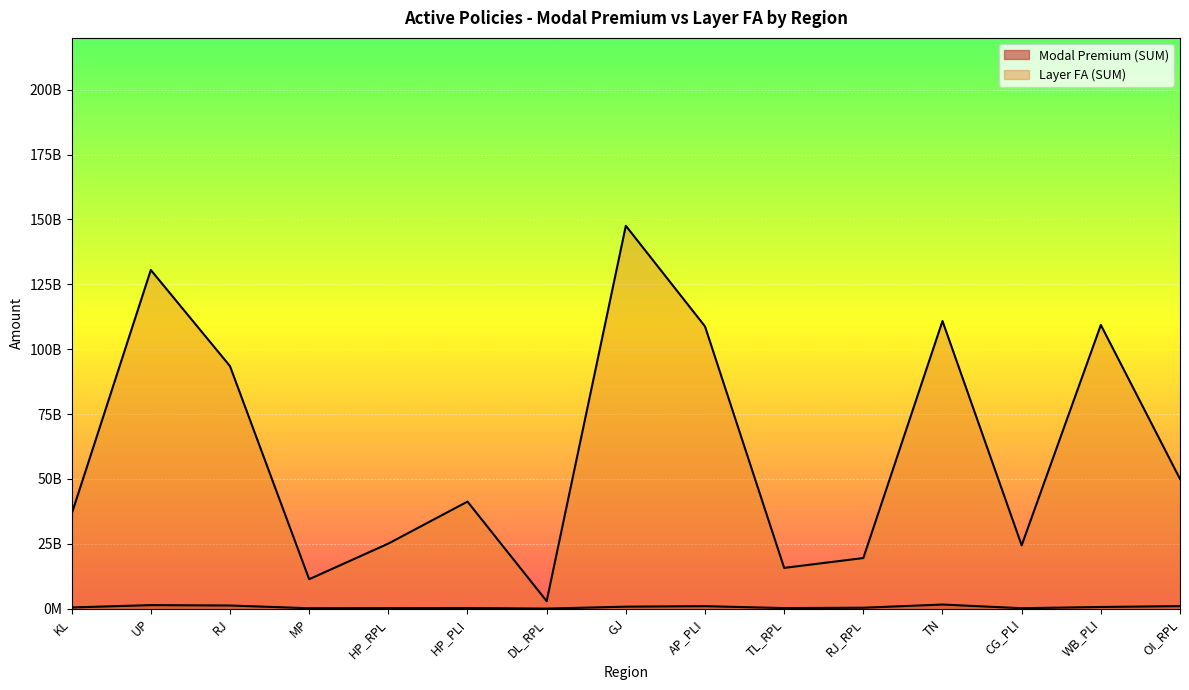

In Layer FA (SUM), how many points are lower than both neighbors (excluding endpoints)?

4